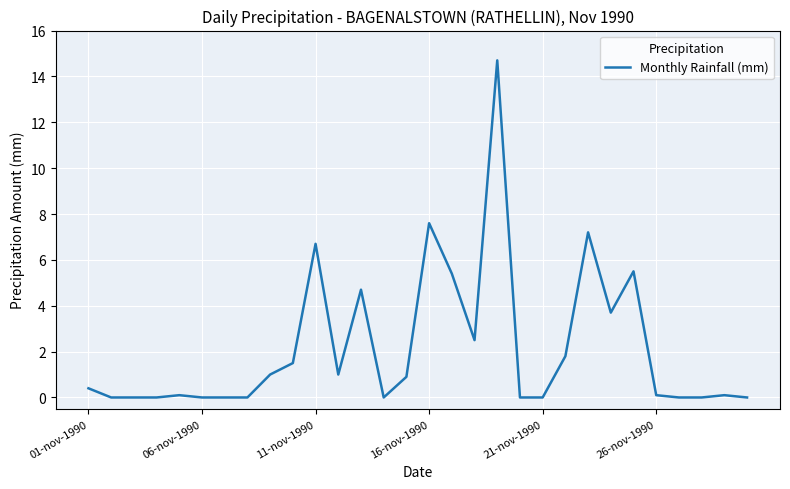

What is the greatest value displayed?

14.7